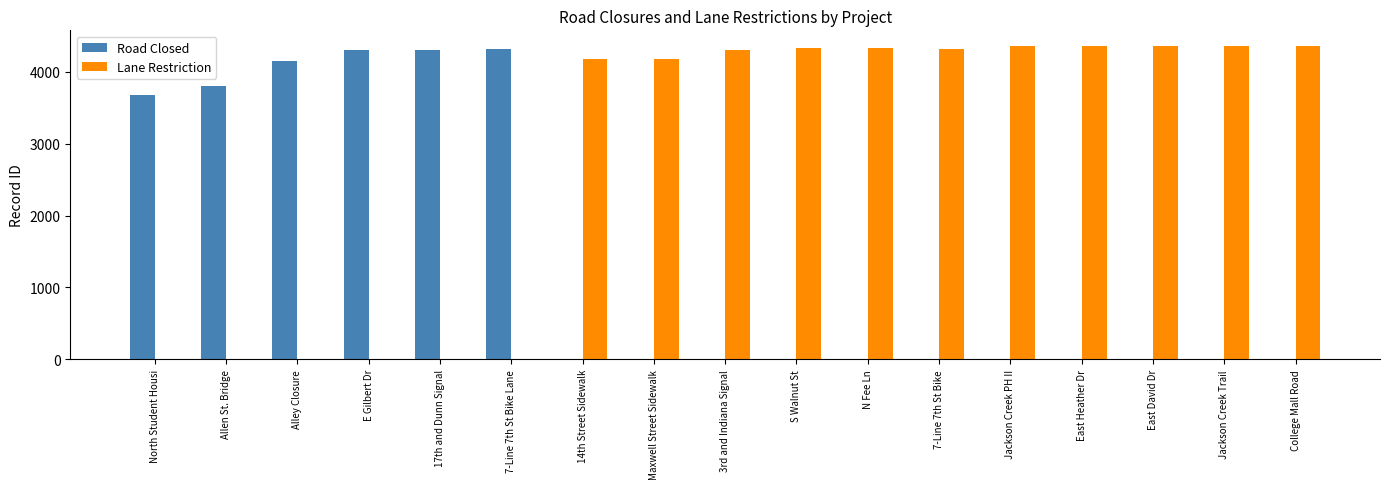

Which series has the largest total across all categories?

Lane Restriction